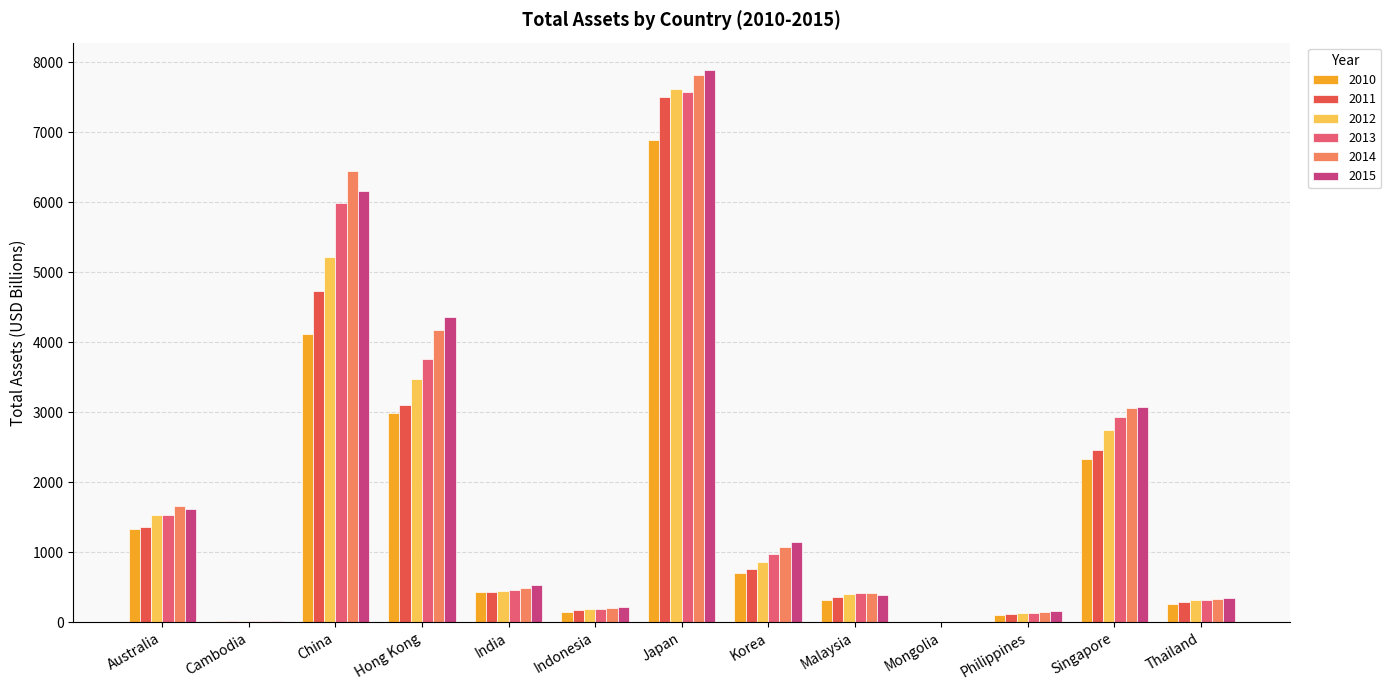

Is it true that 2011 equals 88.9 at Malaysia?

False